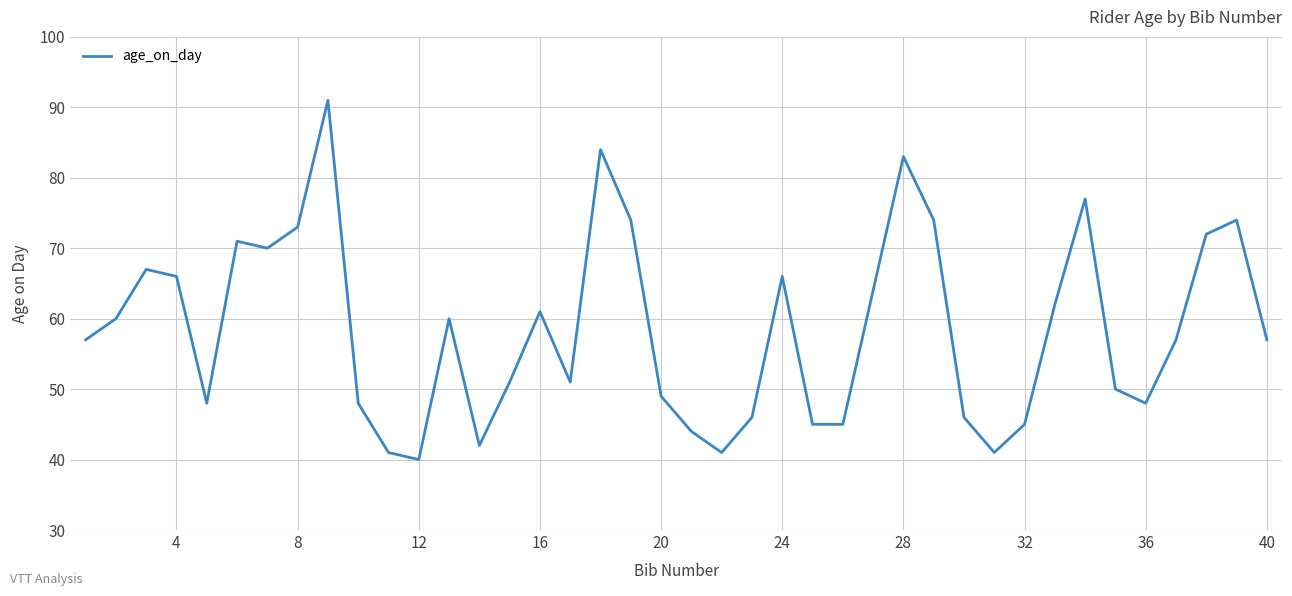

What is the difference between the maximum and minimum values?

51